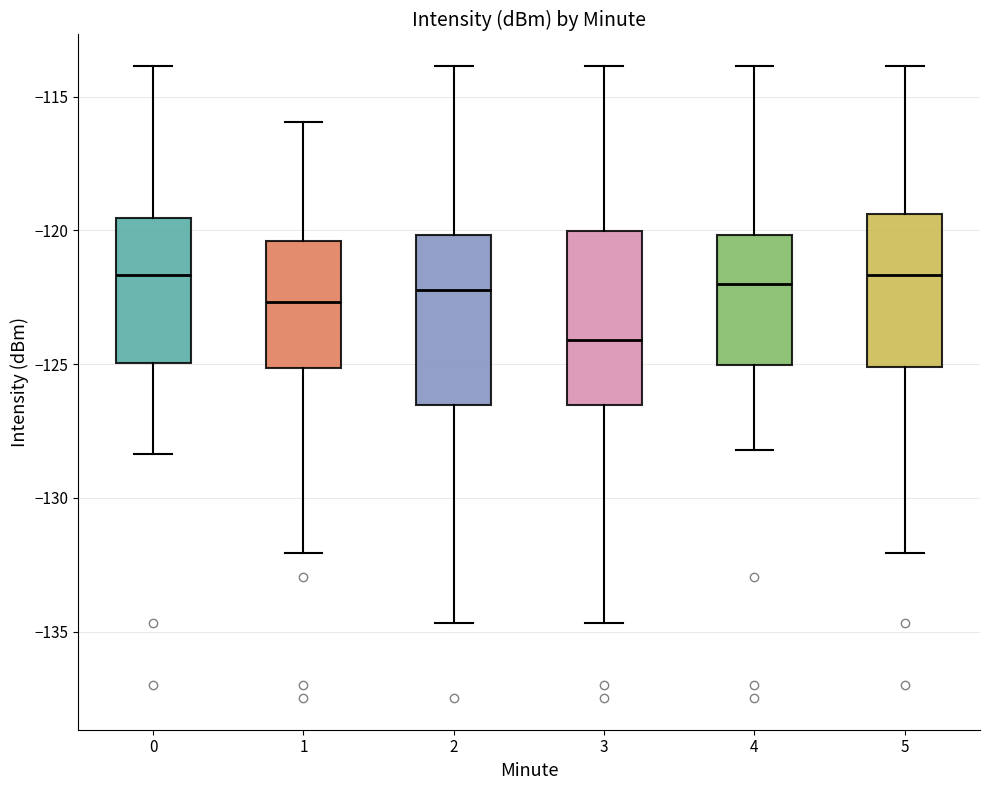

Reading left to right, read every box against the y-axis: the position of its median line, the range the box covers, and the ends of its whiskers. The values are not printed on the chart, so give them approximately, as read against the axis.

0: median -121.5, box -125.0 to -119.5, whiskers -128.5 to -114.0
1: median -122.5, box -125.0 to -120.5, whiskers -132.0 to -116.0
2: median -122.0, box -126.5 to -120.0, whiskers -134.5 to -114.0
3: median -124.0, box -126.5 to -120.0, whiskers -134.5 to -114.0
4: median -122.0, box -125.0 to -120.0, whiskers -128.0 to -114.0
5: median -121.5, box -125.0 to -119.5, whiskers -132.0 to -114.0